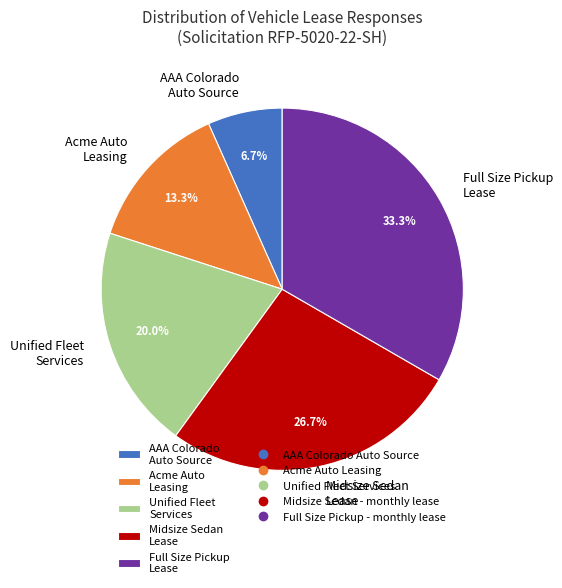

Which has a higher value, Unified Fleet Services or Acme Auto Leasing?

Unified Fleet Services